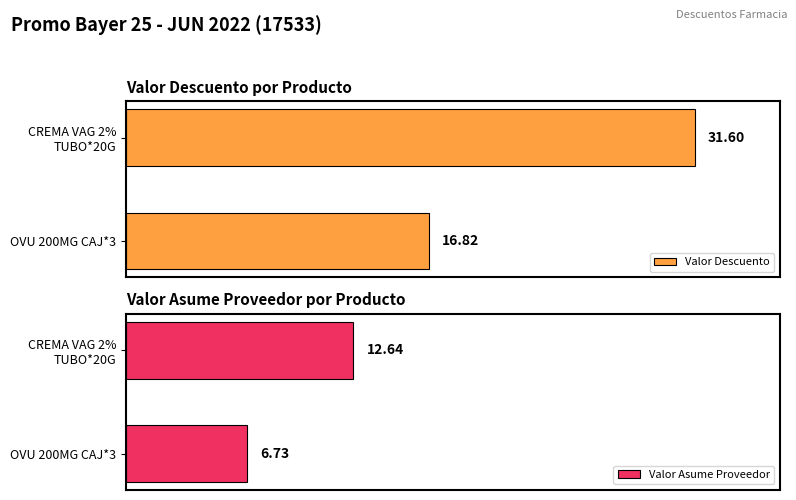

What are all the series names shown in the legend?

Valor Descuento, Valor Asume Proveedor